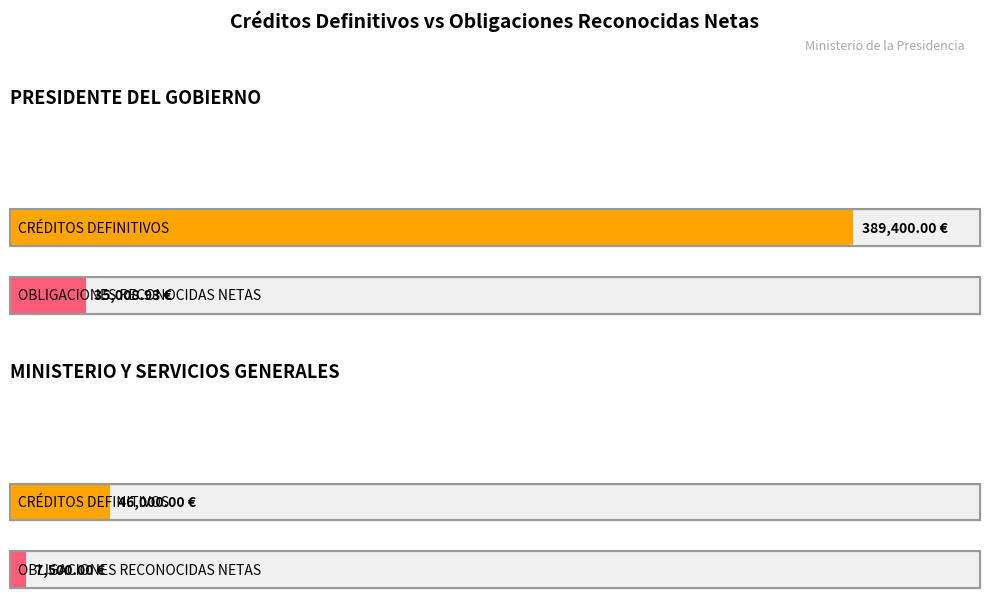

Which series has the largest total across all categories?

CRÉDITOS DEFINITIVOS